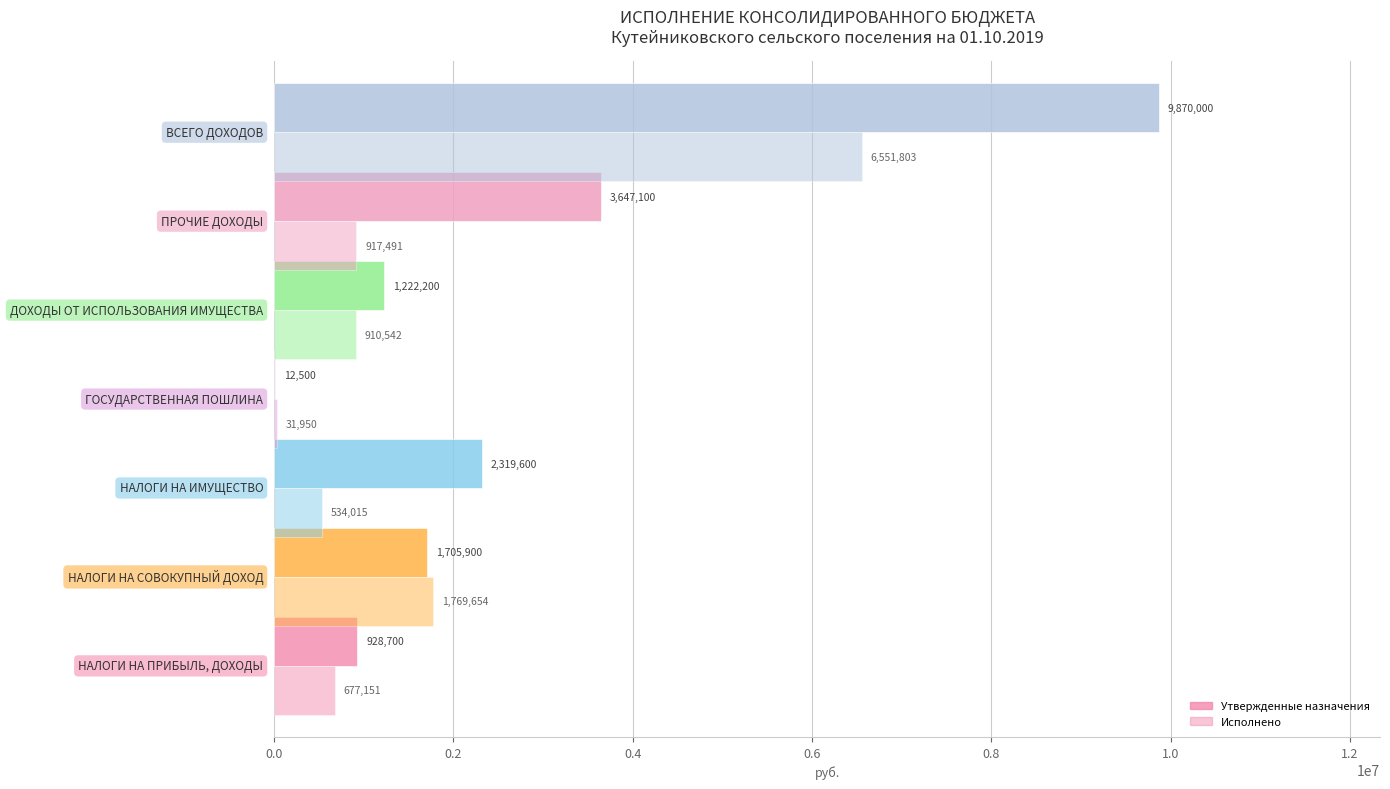

Reading left to right, extract all data points from this chart.

Утвержденные назначения (бюджет сельских поселений): 928700.0	1705900.0	2319600.0	12500.0	1222200.0	3647100.0	9870000.0
Исполнено (бюджет сельских поселений): 677151.5	1769654.3	534014.7	31950.0	910542.2	917490.9	6551803.5